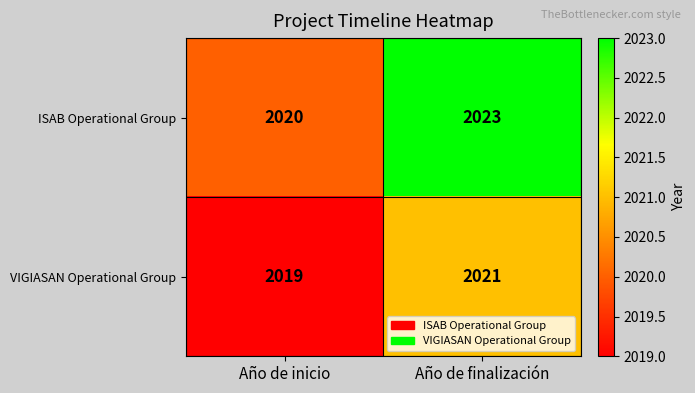

Reading left to right, list all the values displayed in this chart.

ISAB Operational Group: 2020	2023
VIGIASAN Operational Group: 2019	2021